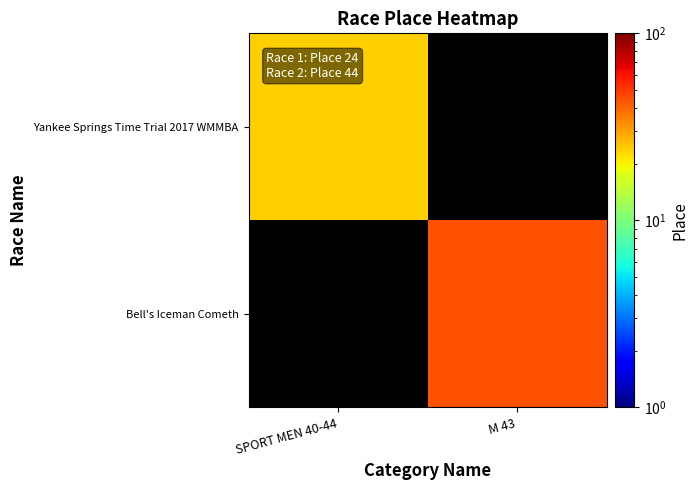

Which category has the lowest value across all series?

M 43